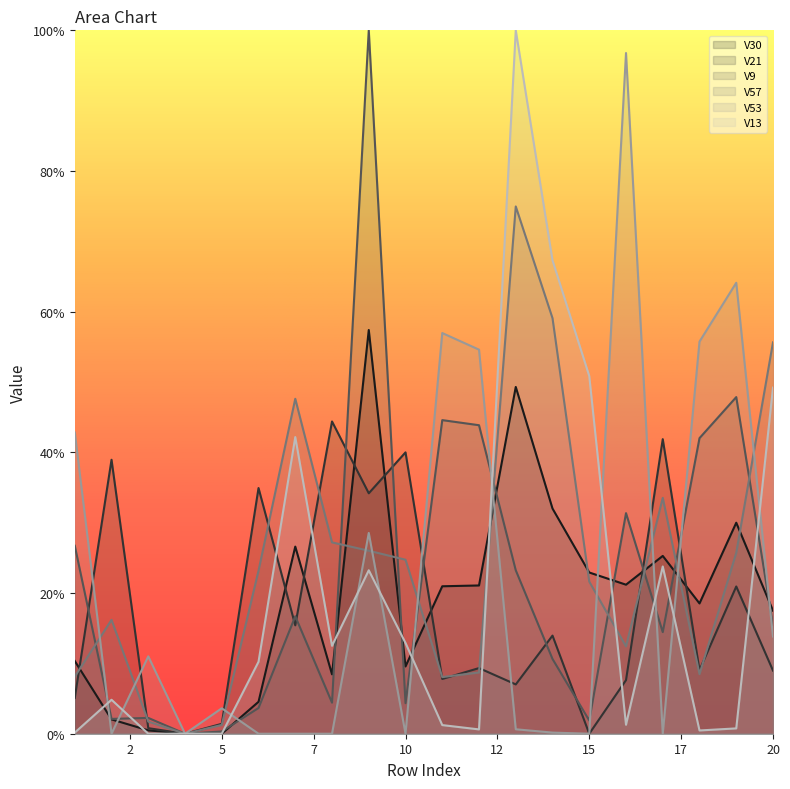

Which series ends up on top after the final intersection of V53 and V21?

V53